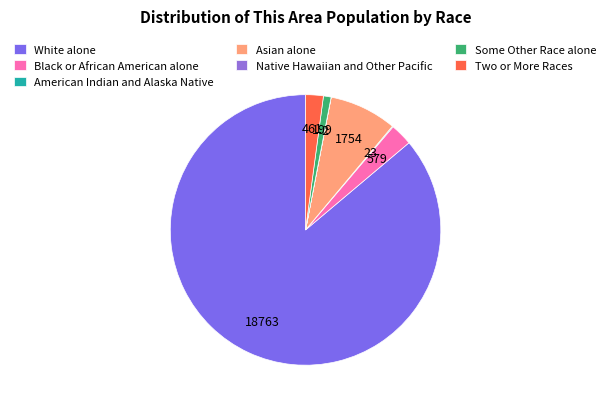

What is the change in value from White alone to Asian alone?

-17009